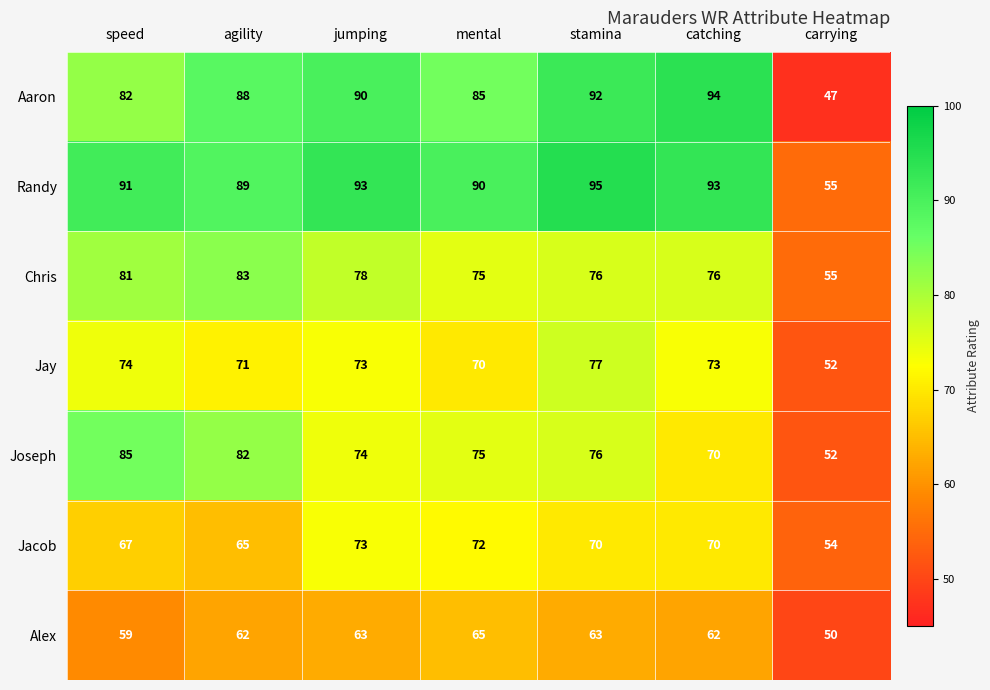

What is the difference between the maximum and minimum values in the Jay series?

25